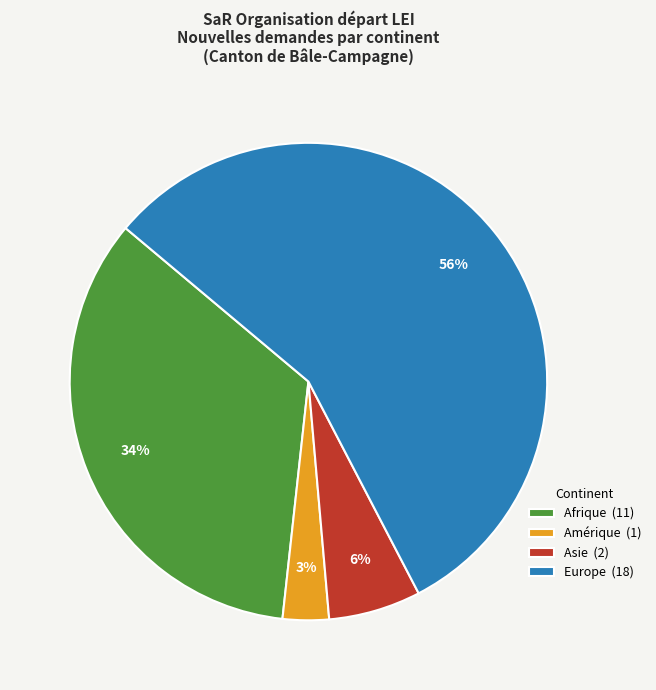

Which slice is the smallest?

Amérique (1)